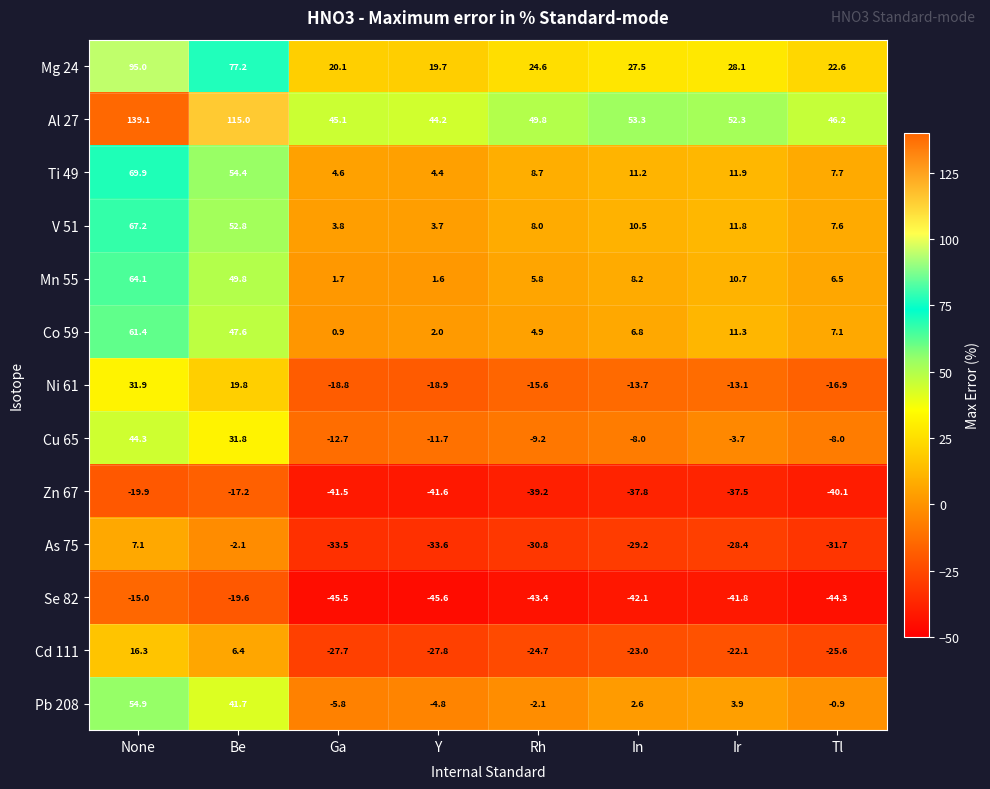

Which series changed the most between Be and Ga?

Al 27